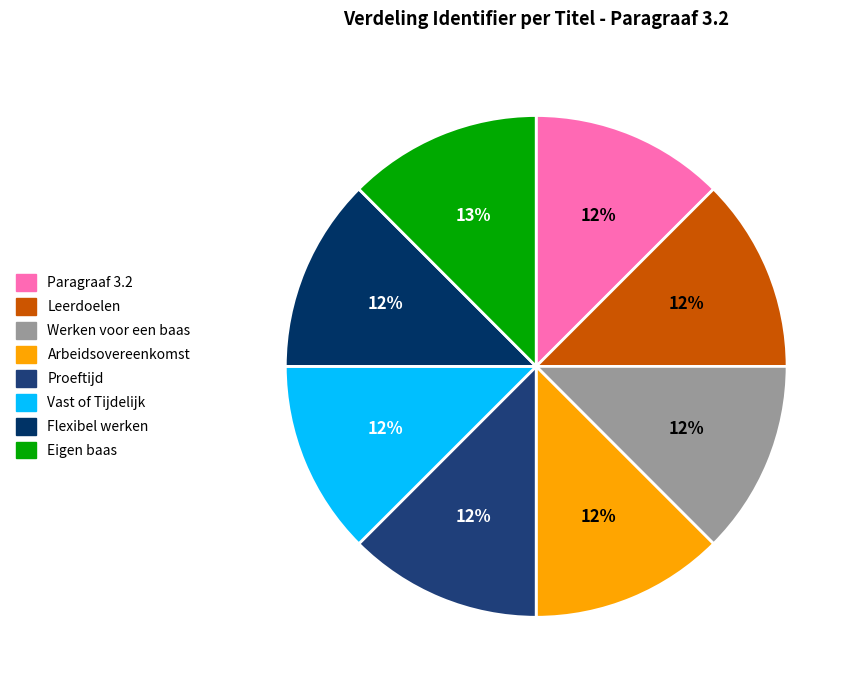

Count the number of slices in the pie.

8